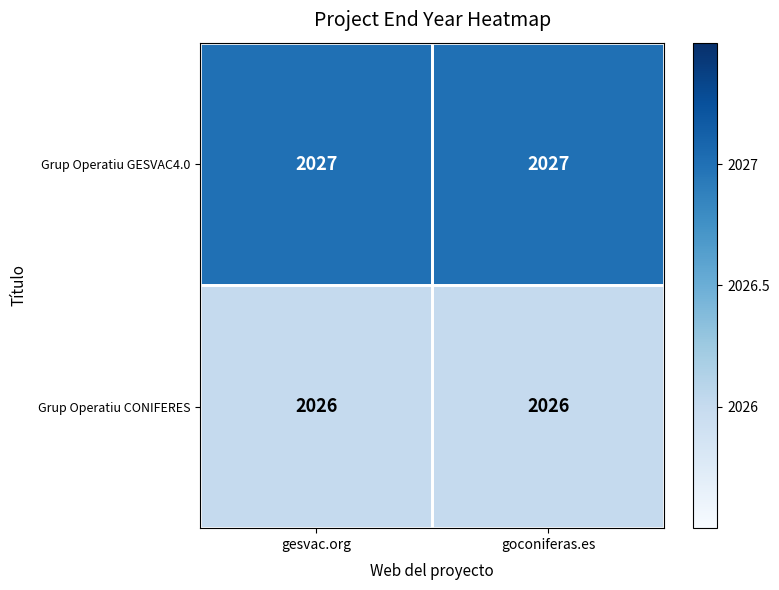

Is it true that Grup Operatiu GESVAC4.0 equals 2027 at gesvac.org?

True